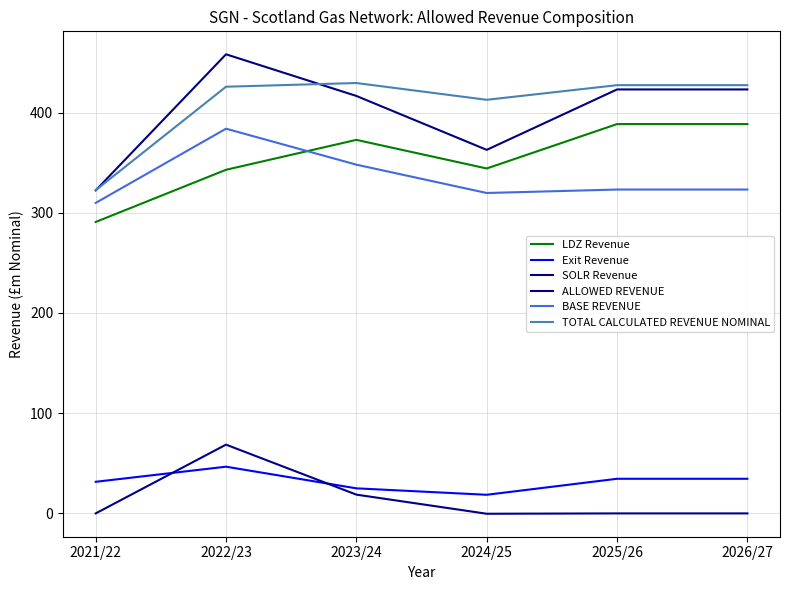

Does the chart have visible grid lines?

Yes